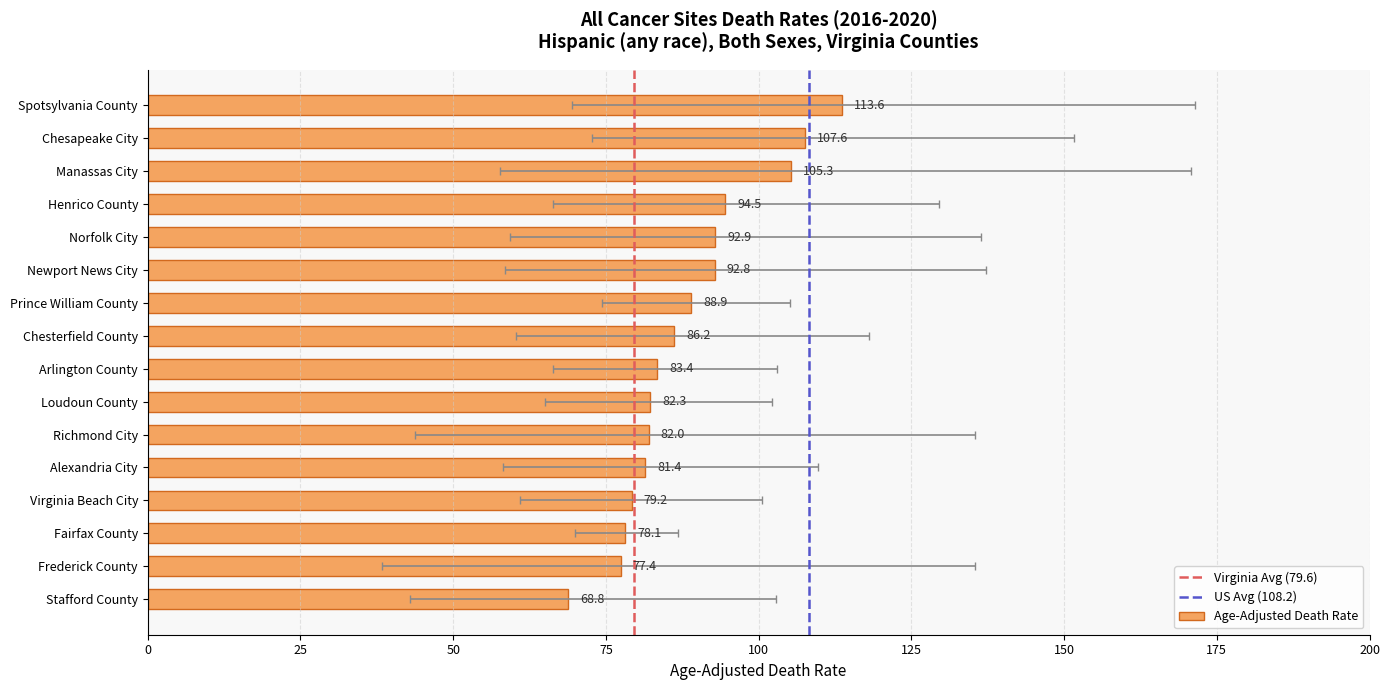

Is the value of Lower CI at Alexandria City greater than the value of Age-Adjusted Death Rate at Chesterfield County?

No